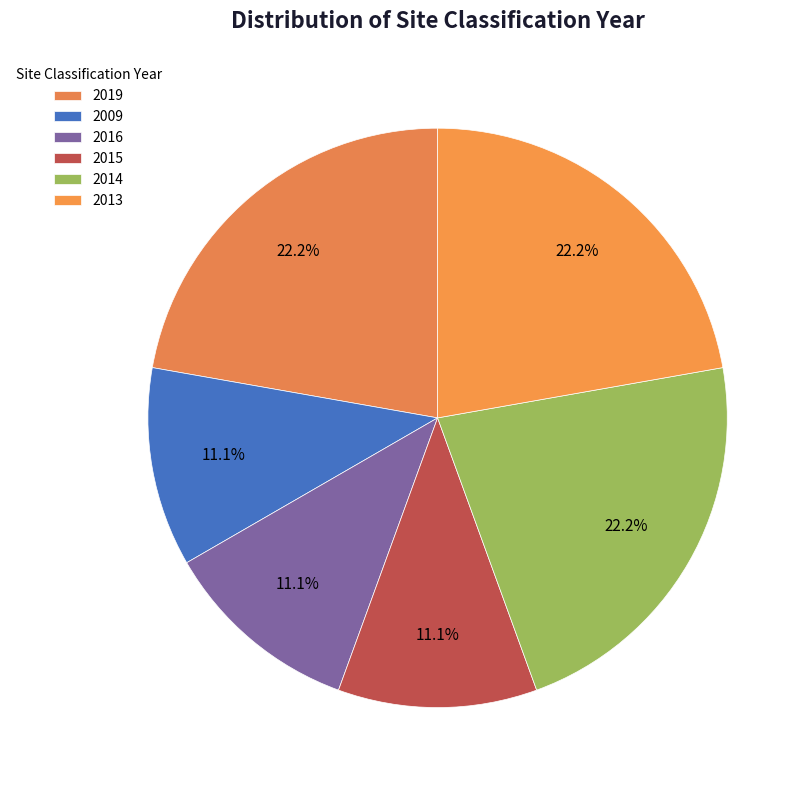

How many segments does this pie chart have?

6